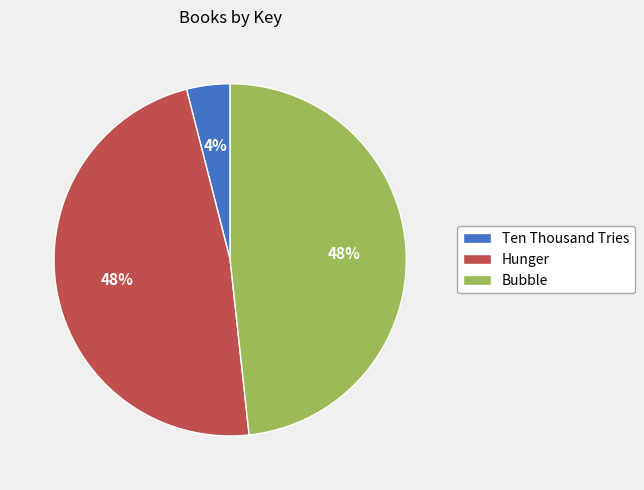

What percentage is the Bubble slice, to the nearest percent?

48%